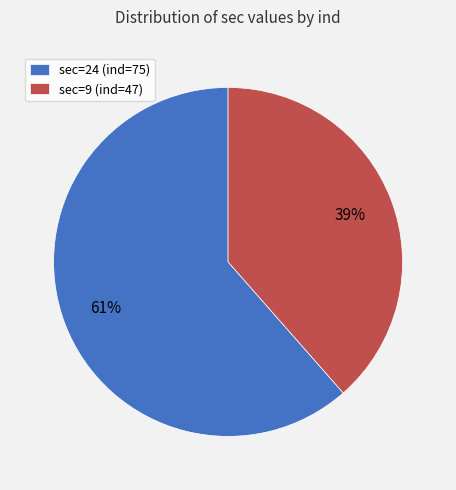

Which category has the biggest portion of the pie?

sec=24 (ind=75)